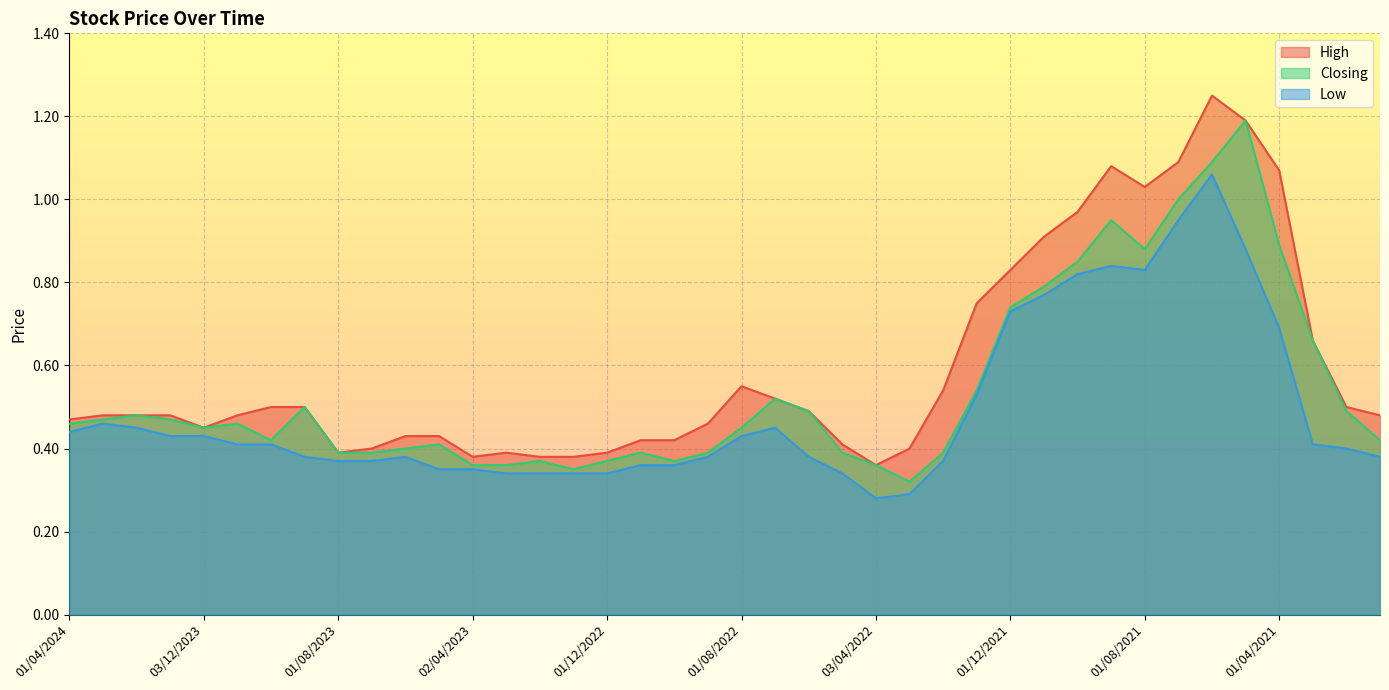

What value does the High series have at 02/04/2023?

0.4